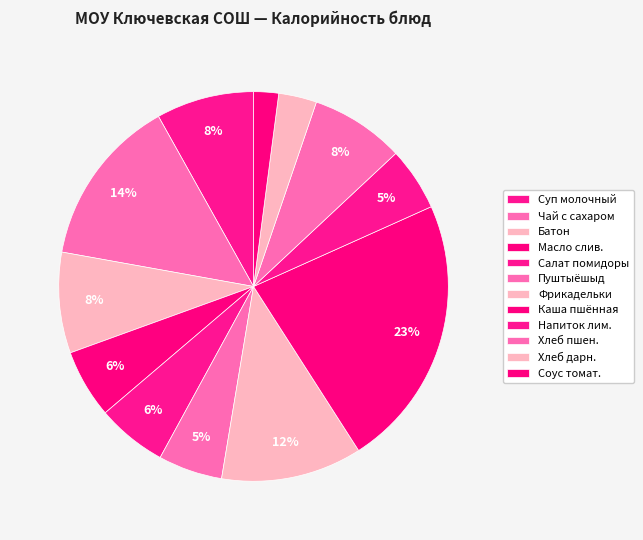

How many slices are in this pie chart?

12